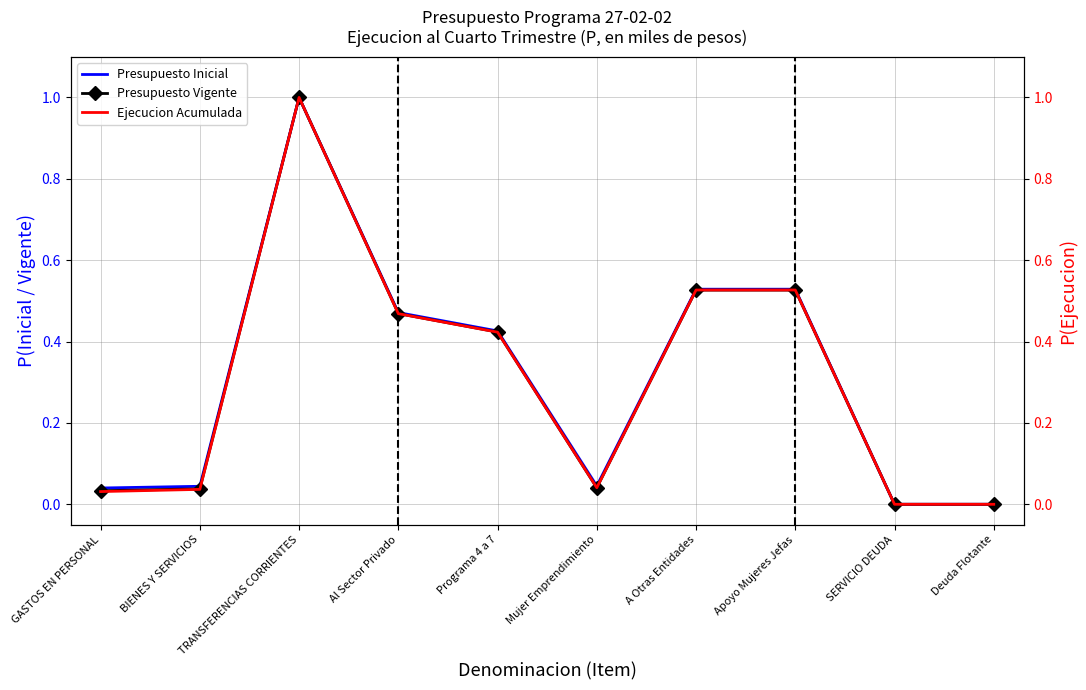

What is the difference between the Presupuesto Vigente values at GASTOS EN PERSONAL and Al Sector Privado?

0.4